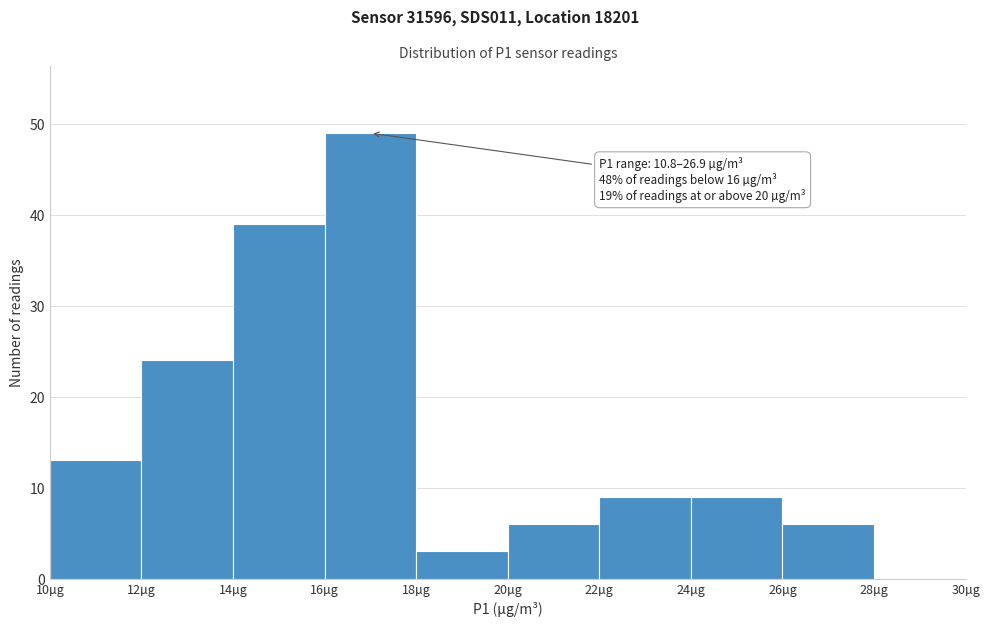

Over which range of the x-axis is the bar tallest?

16 to 18